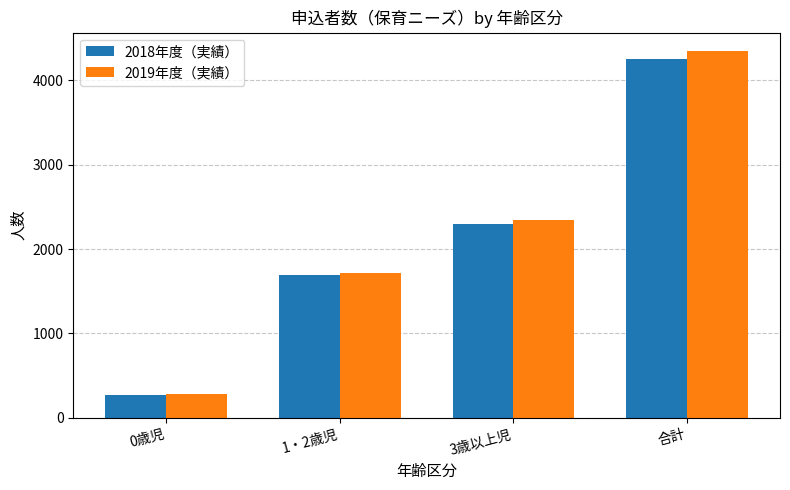

What is the approximate value of 2019年度（実績） at 0歳児, to the nearest 50?

300